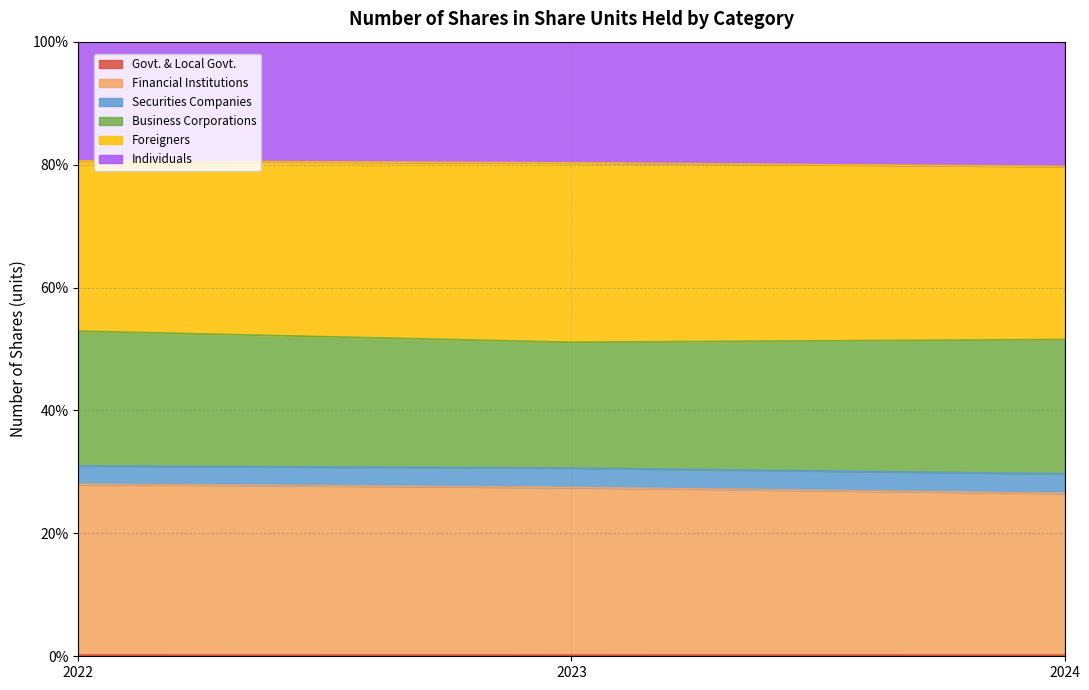

What is the difference between the second highest and minimum values in the Financial Institutions series?

1.0